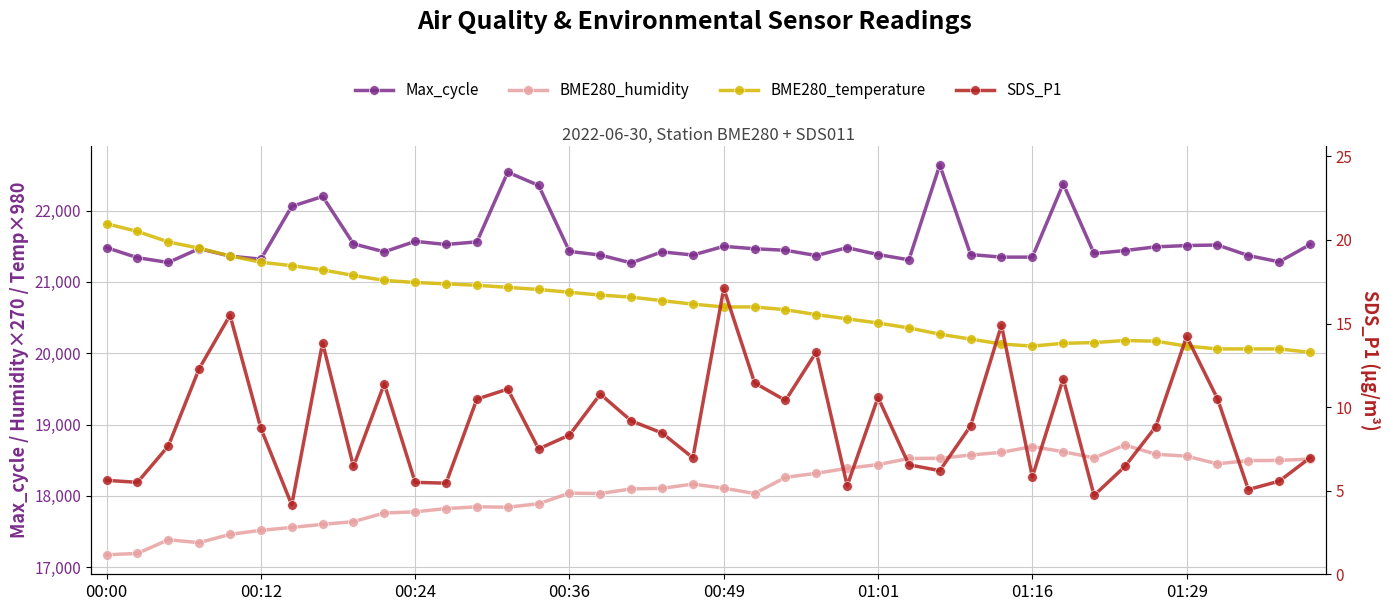

How many distinct data groups are displayed?

4